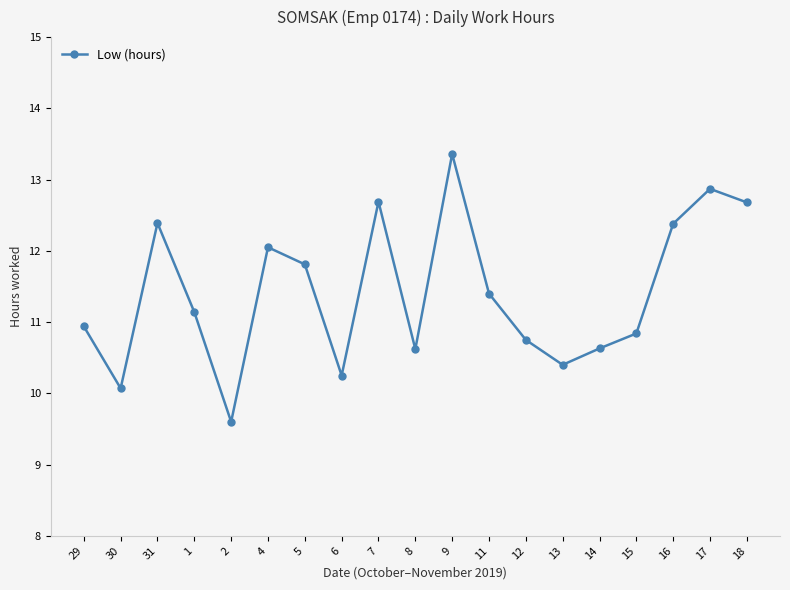

How many lines are shown in the chart?

1